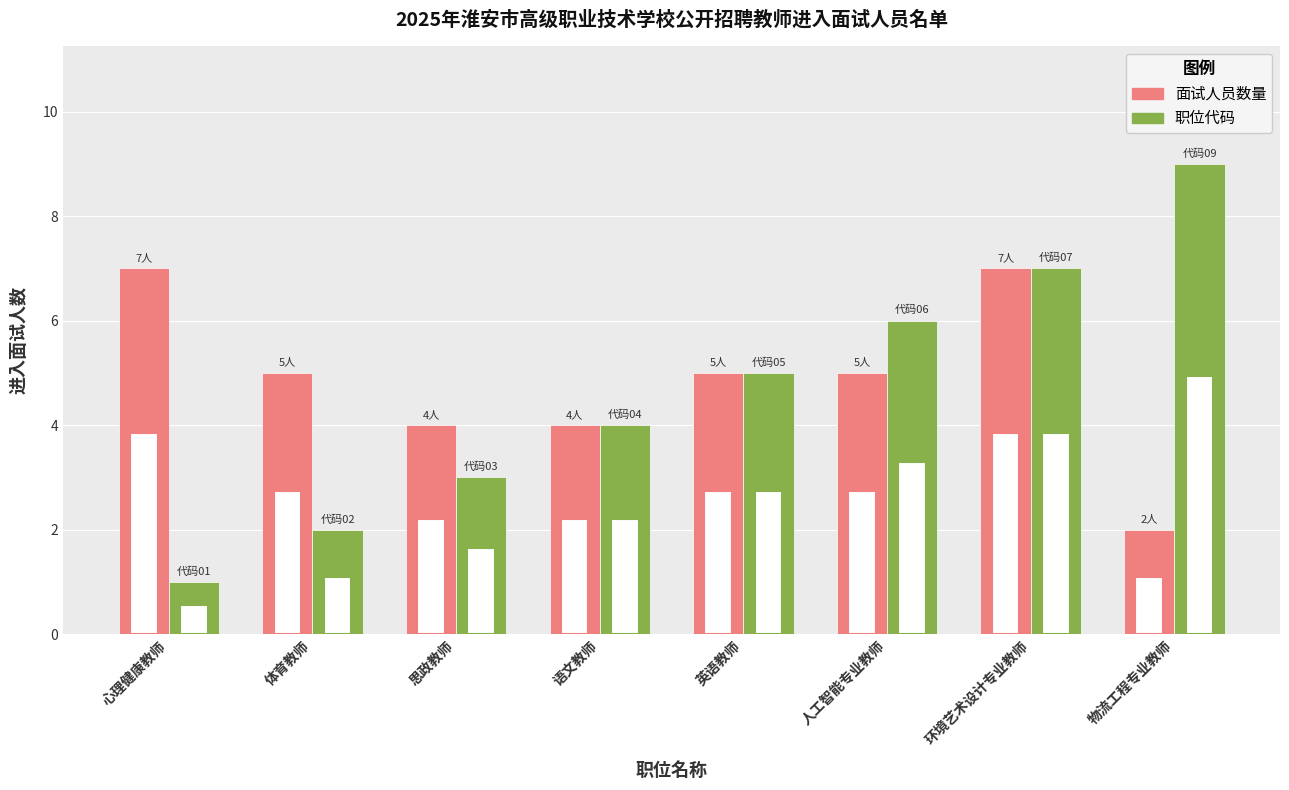

What is the label of the 3rd bar from the left?

思政教师